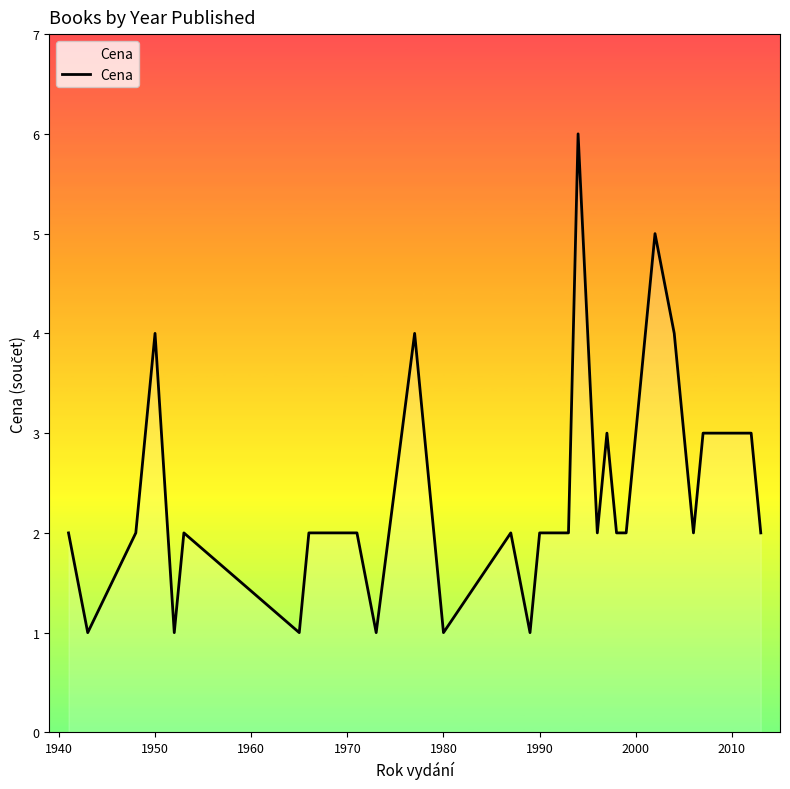

What is the difference between the maximum and minimum values?

5